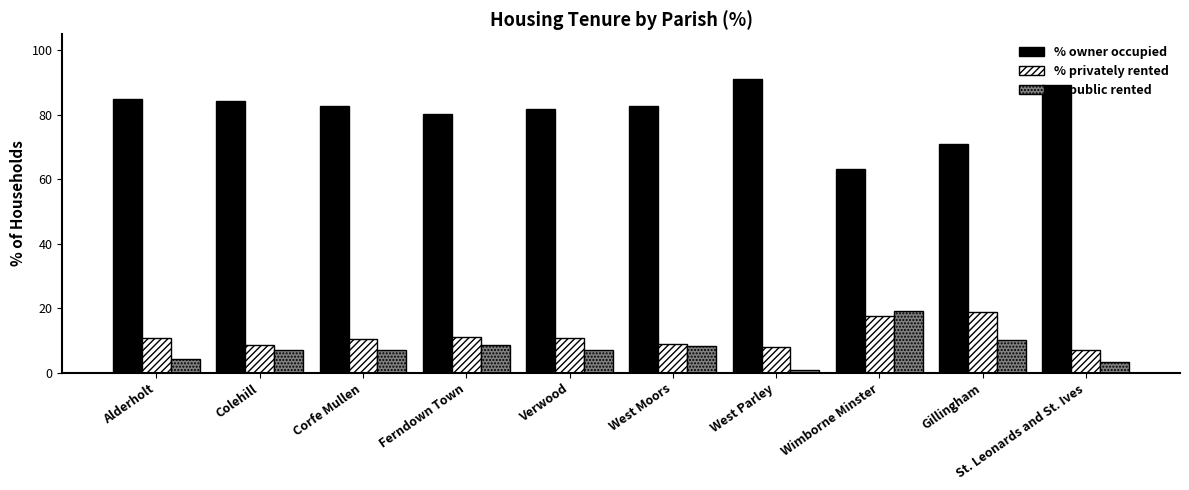

What are all the series names shown in the legend?

% owner occupied, % privately rented, % public rented